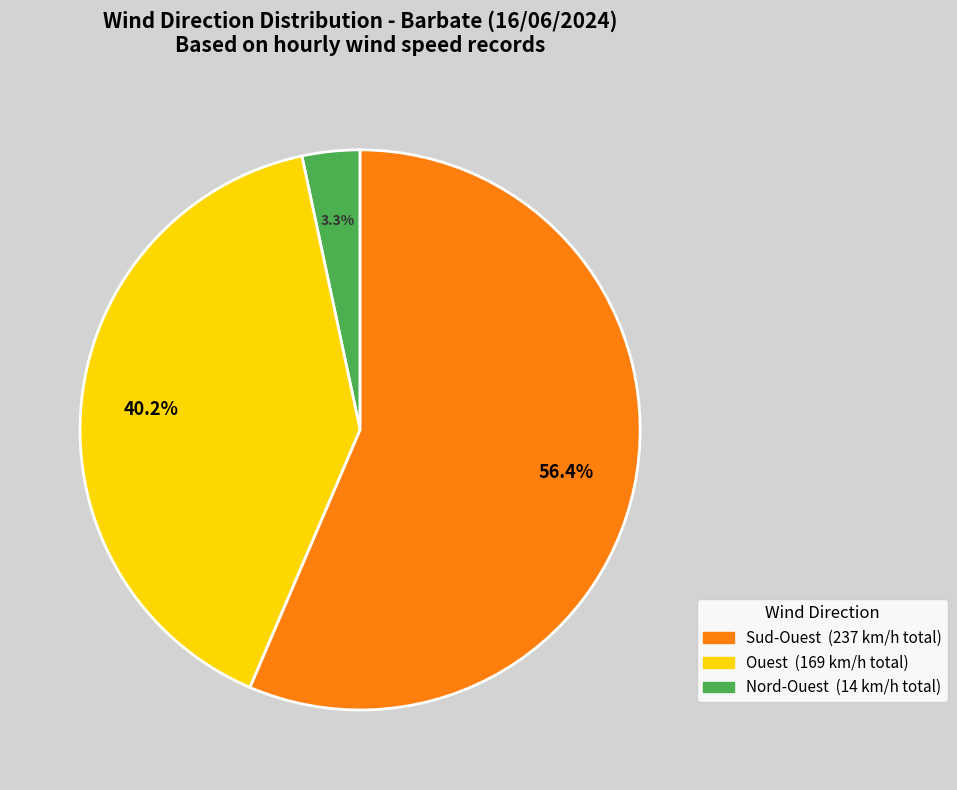

How many segments does this pie chart have?

3